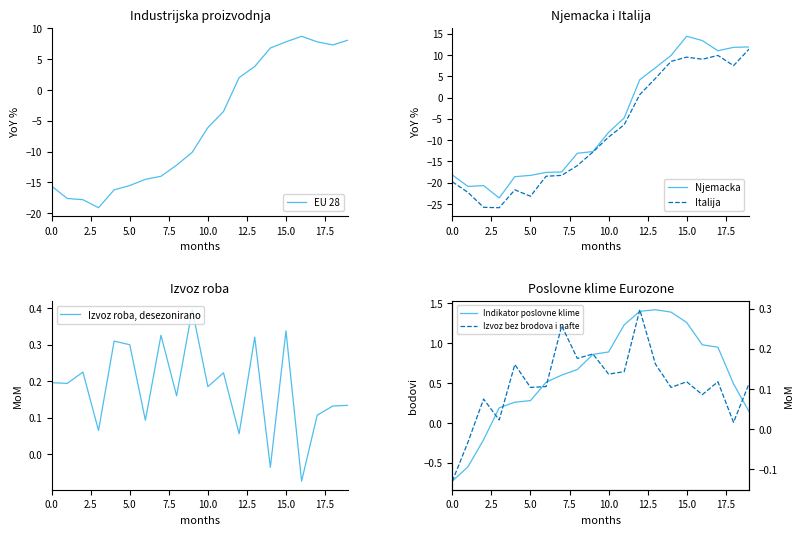

True or false: Indikator poslovne klime has a value of 1.8 at 16.

False